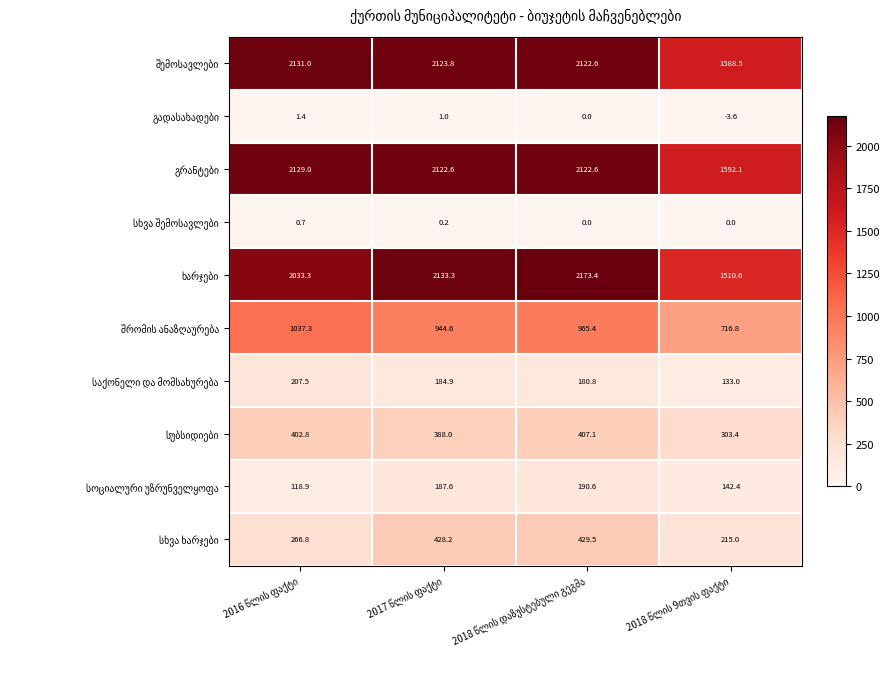

At how many categories does at least one series exceed 1775?

3